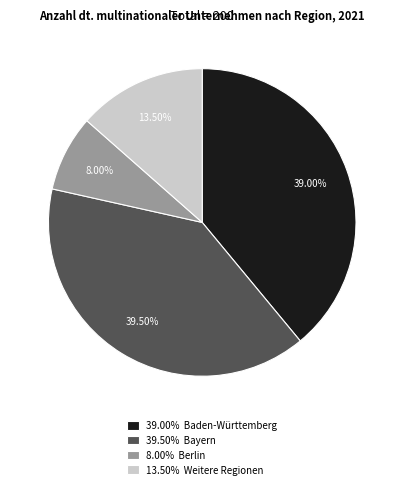

Count the number of slices in the pie.

4